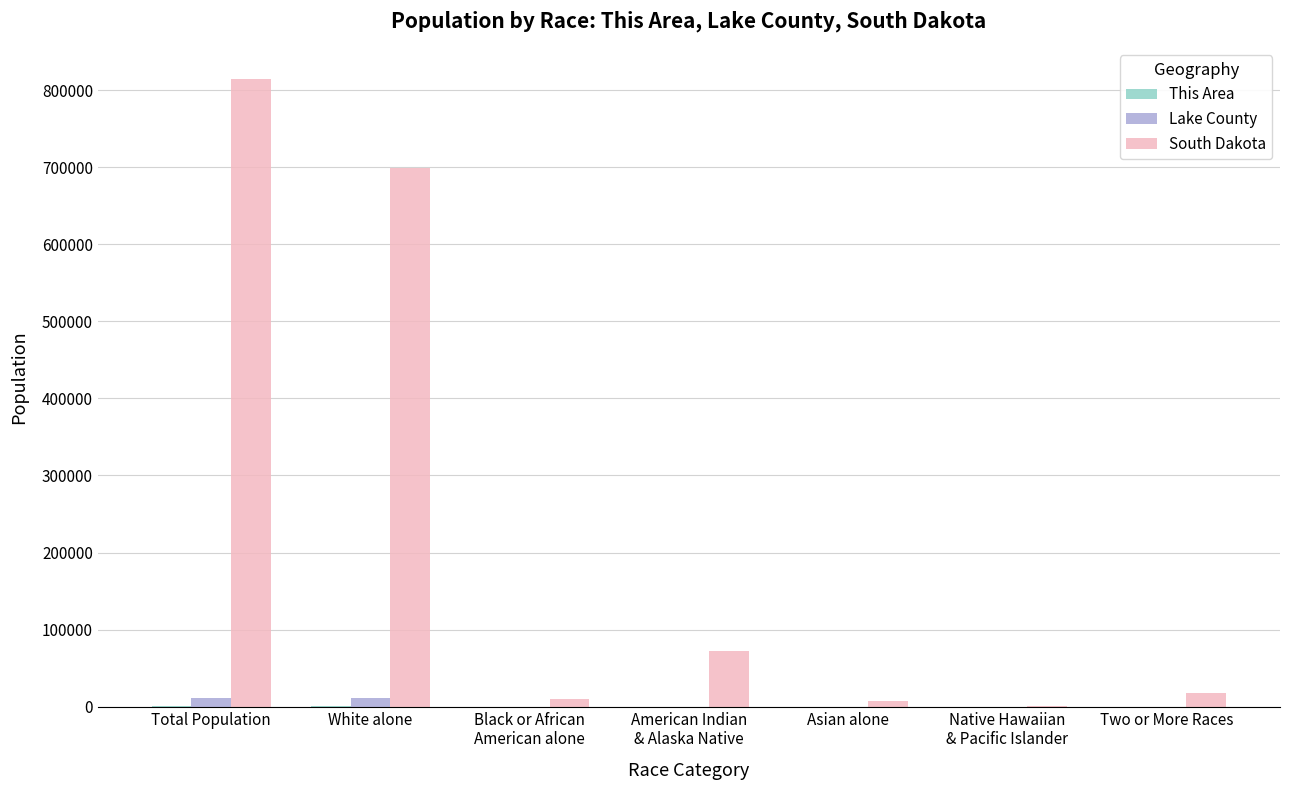

What is the highest value of the South Dakota series?

814180